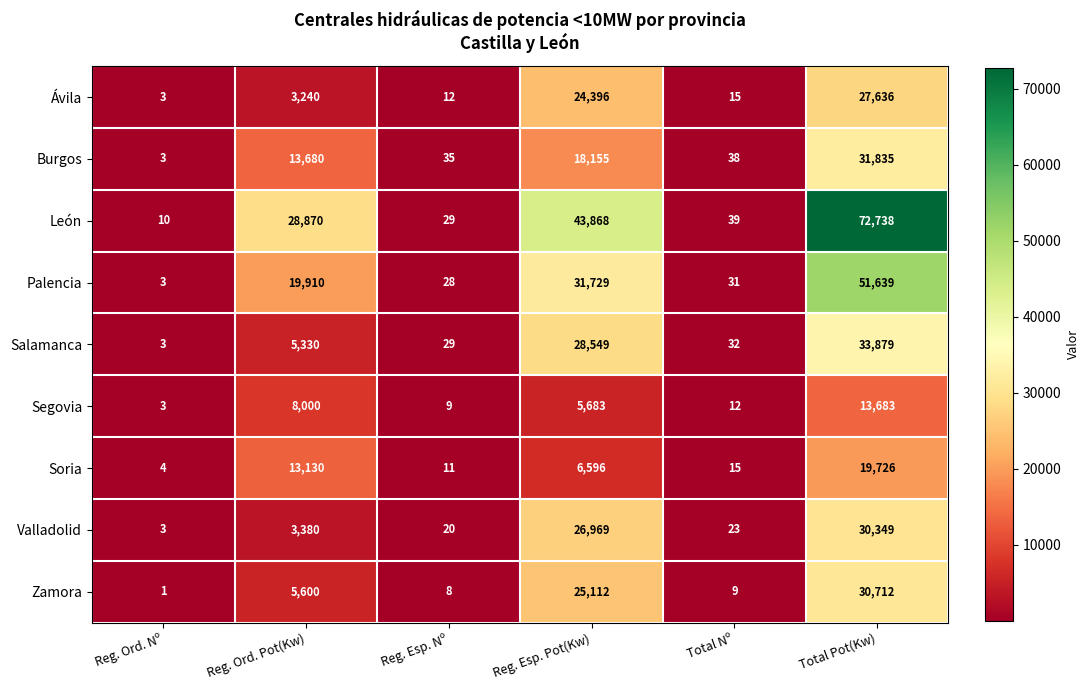

What is the sum of all Salamanca values?

67822